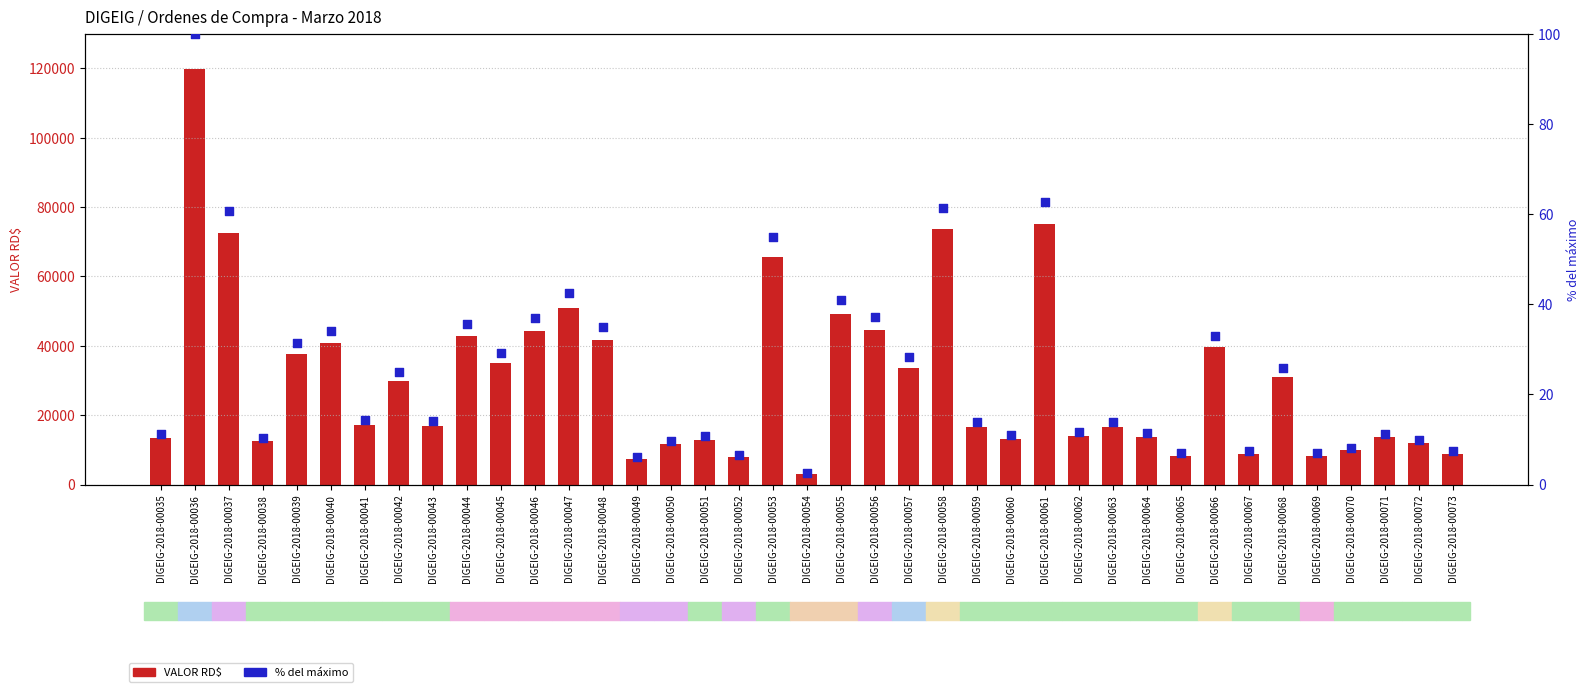

What is the total value across all series at DIGEIG-2018-00071?

13581.3